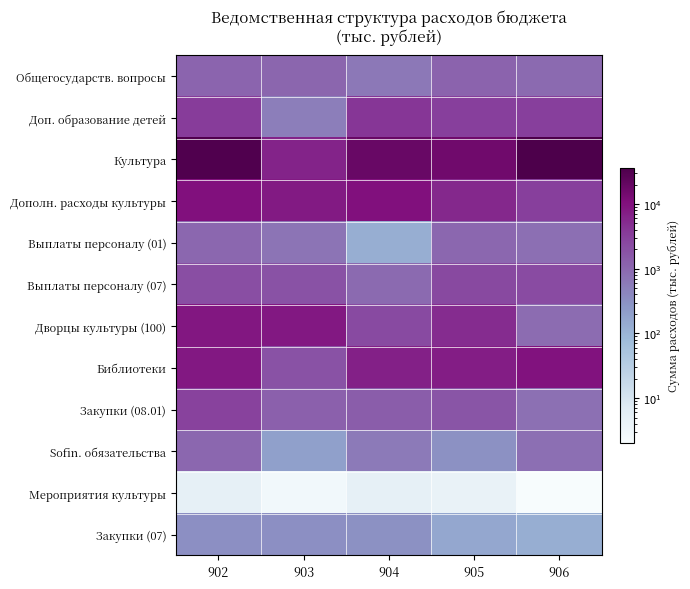

How many distinct data groups are displayed?

12